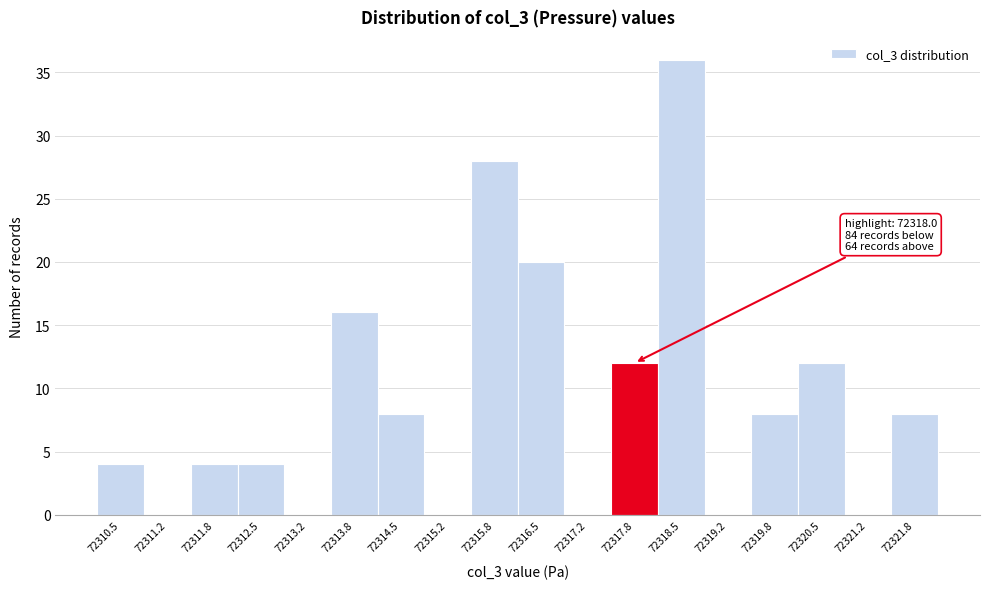

Reading left to right, transcribe all the data shown in this chart.

72310.5=4	72311.2=0	72311.8=4	72312.5=4	72313.2=0	72313.8=16	72314.5=8	72315.2=0	72315.8=28	72316.5=20	72317.2=0	72317.8=12	72318.5=36	72319.2=0	72319.8=8	72320.5=12	72321.2=0	72321.8=8